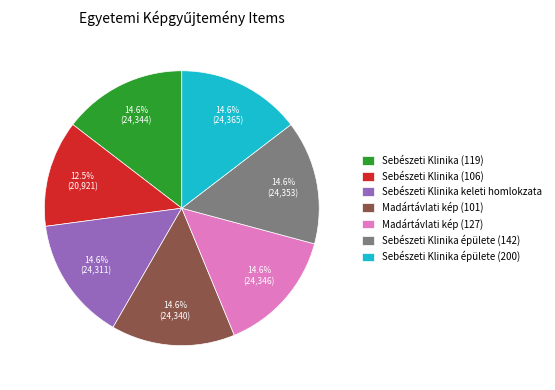

How many slices are in this pie chart?

7